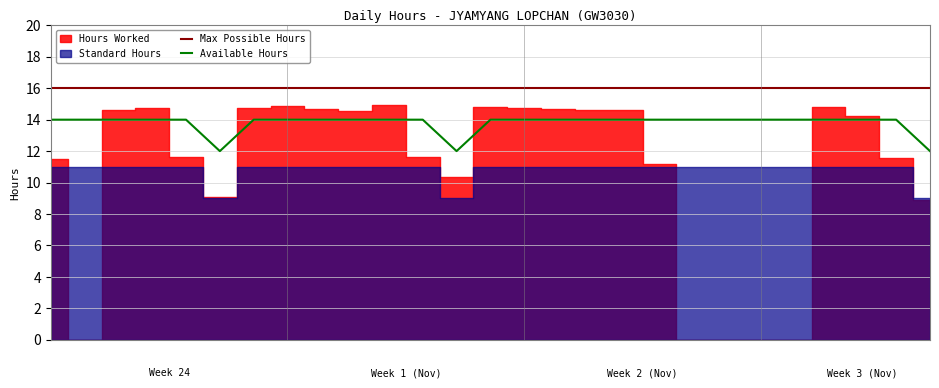

True or false: Max Possible Hours and Available Hours intersect in this chart.

False